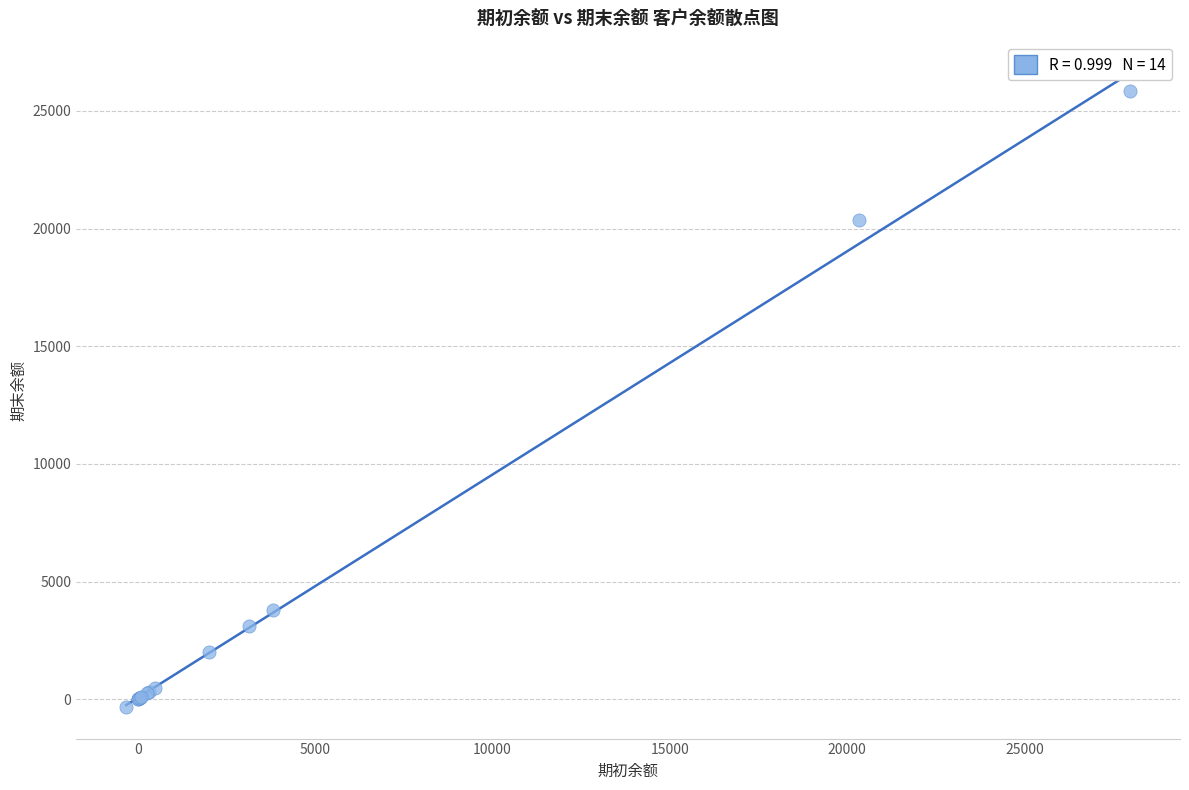

What Y value in the scatter plot is closest to 12763?

20350.0